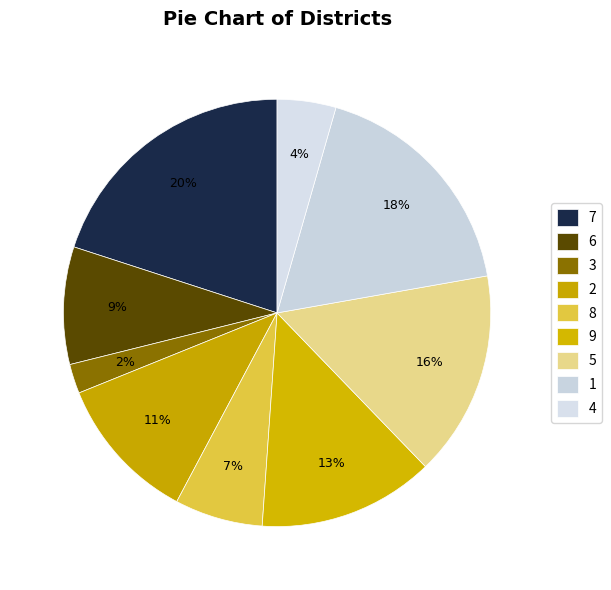

Which slice is the smallest?

3